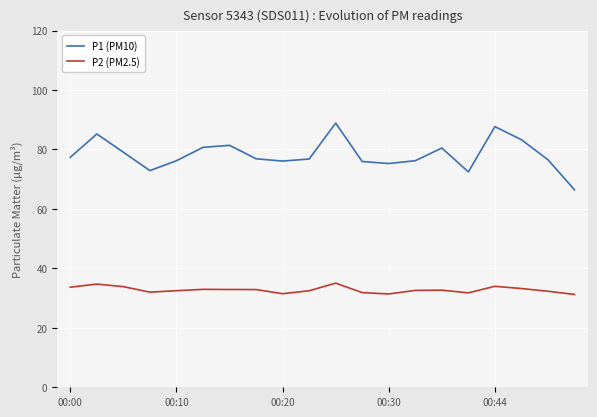

In P2 (PM2.5), how many points are higher than both neighbors (excluding endpoints)?

5